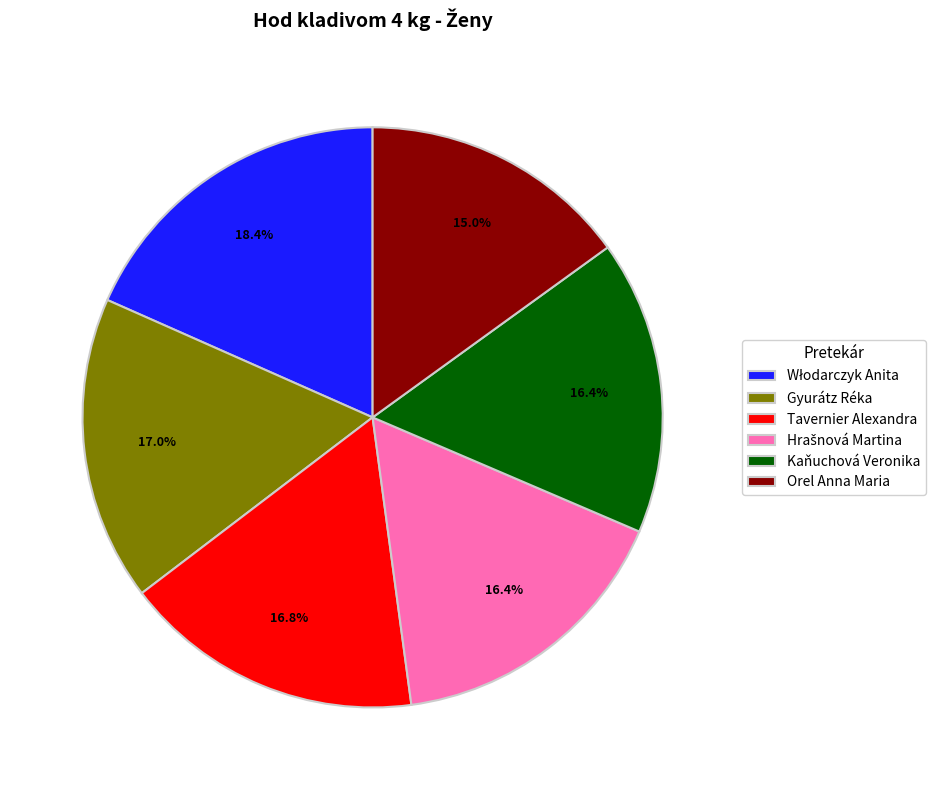

To the nearest percent, what portion does Orel Anna Maria represent?

15%